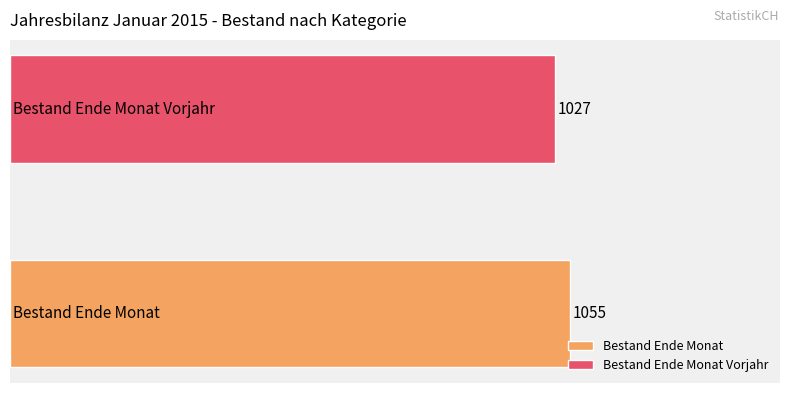

What are all the series names shown in the legend?

Bestand Ende Monat, Bestand Ende Monat Vorjahr